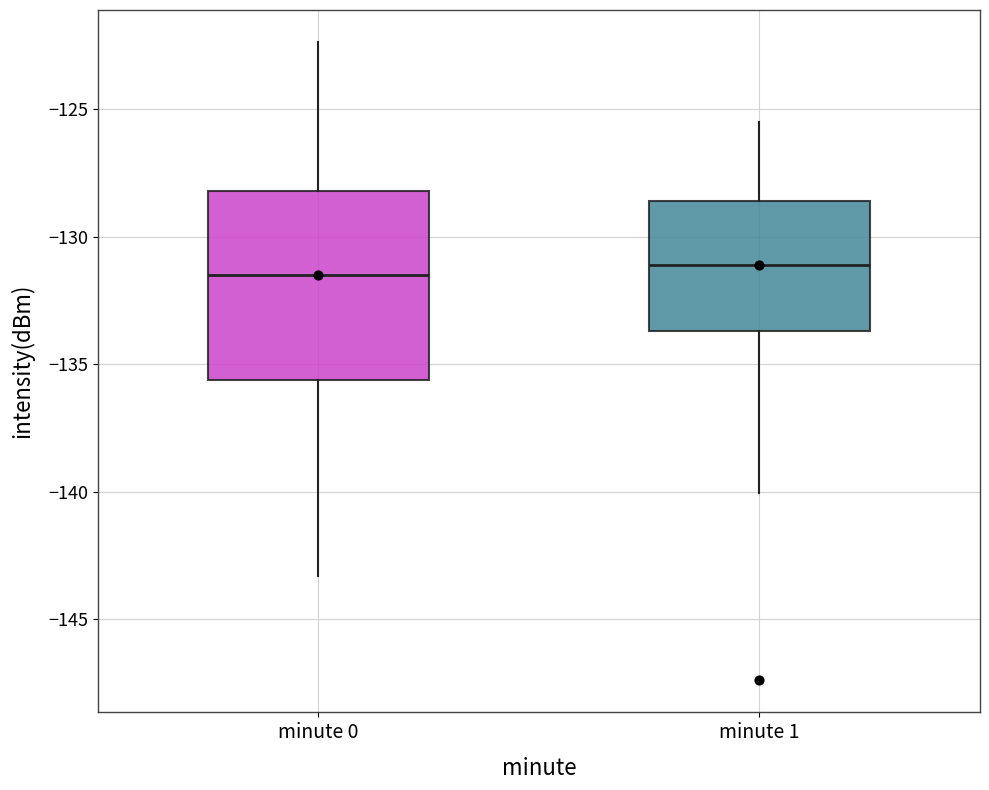

Where does the upper whisker of the box for minute 1 end on the y-axis? The values are not printed on the chart, so give them approximately, as read against the axis.

-125.5